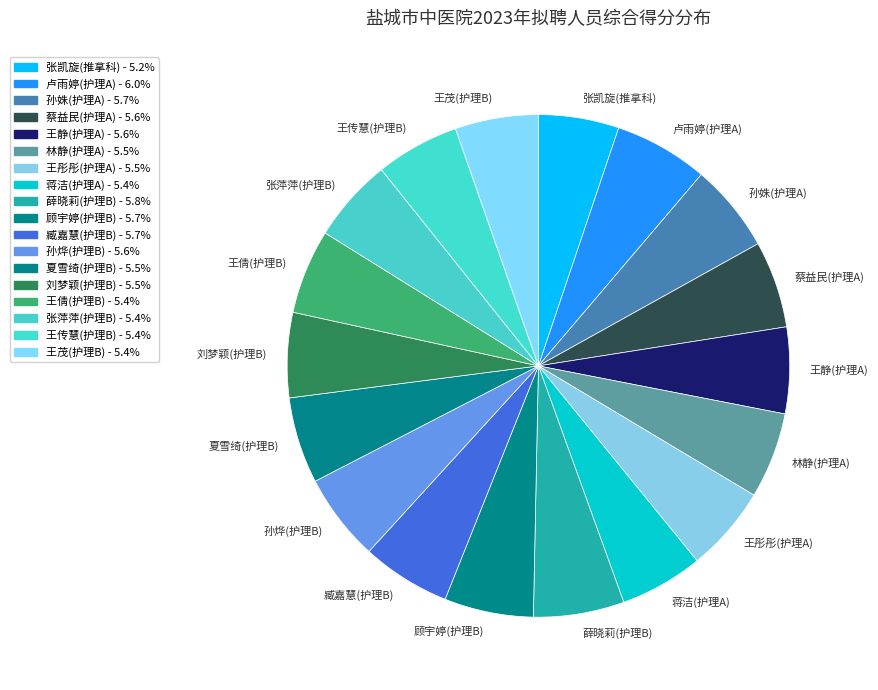

Approximately how many times larger is the value at 王茂(护理B) compared to 孙烨(护理B)?

1.0